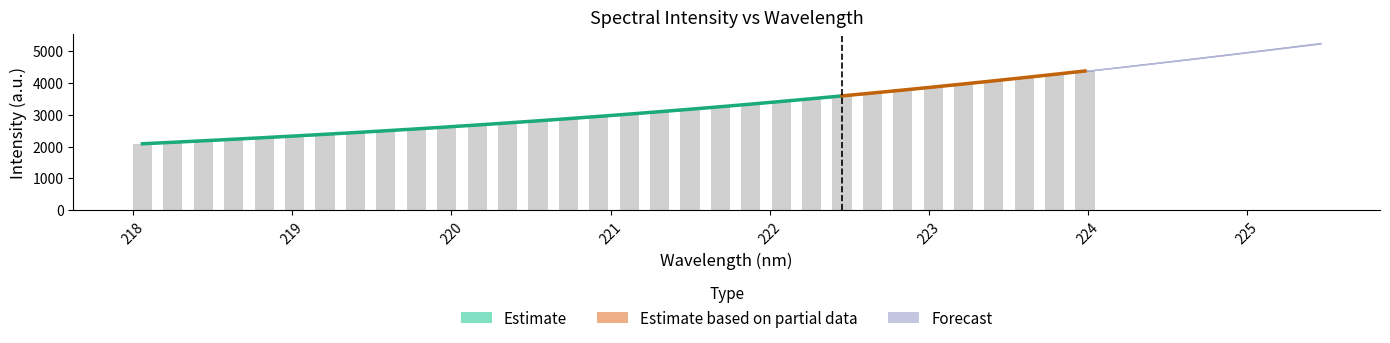

What is the value of the 11th bar from the left?

2619.1